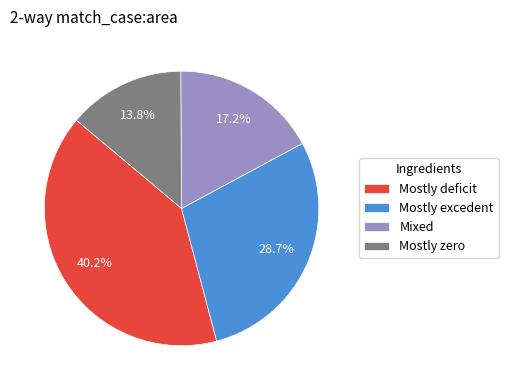

How many segments does this pie chart have?

4